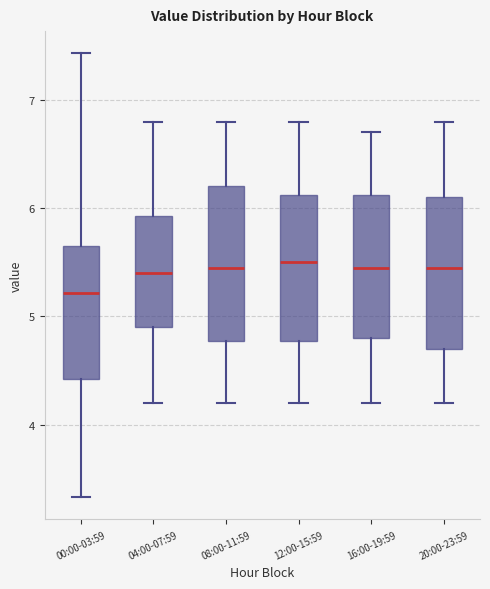

Reading left to right, read every box against the y-axis: the position of its median line, the range the box covers, and the ends of its whiskers. The values are not printed on the chart, so give them approximately, as read against the axis.

00:00-03:59: median 5.2, box 4.4 to 5.7, whiskers 3.3 to 7.4
04:00-07:59: median 5.4, box 4.9 to 5.9, whiskers 4.2 to 6.8
08:00-11:59: median 5.5, box 4.8 to 6.2, whiskers 4.2 to 6.8
12:00-15:59: median 5.5, box 4.8 to 6.1, whiskers 4.2 to 6.8
16:00-19:59: median 5.5, box 4.8 to 6.1, whiskers 4.2 to 6.7
20:00-23:59: median 5.5, box 4.7 to 6.1, whiskers 4.2 to 6.8